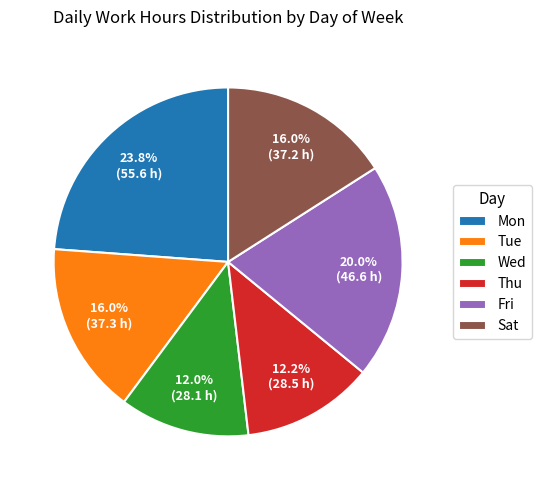

What is the total percentage of Wed and Tue?

28.0%